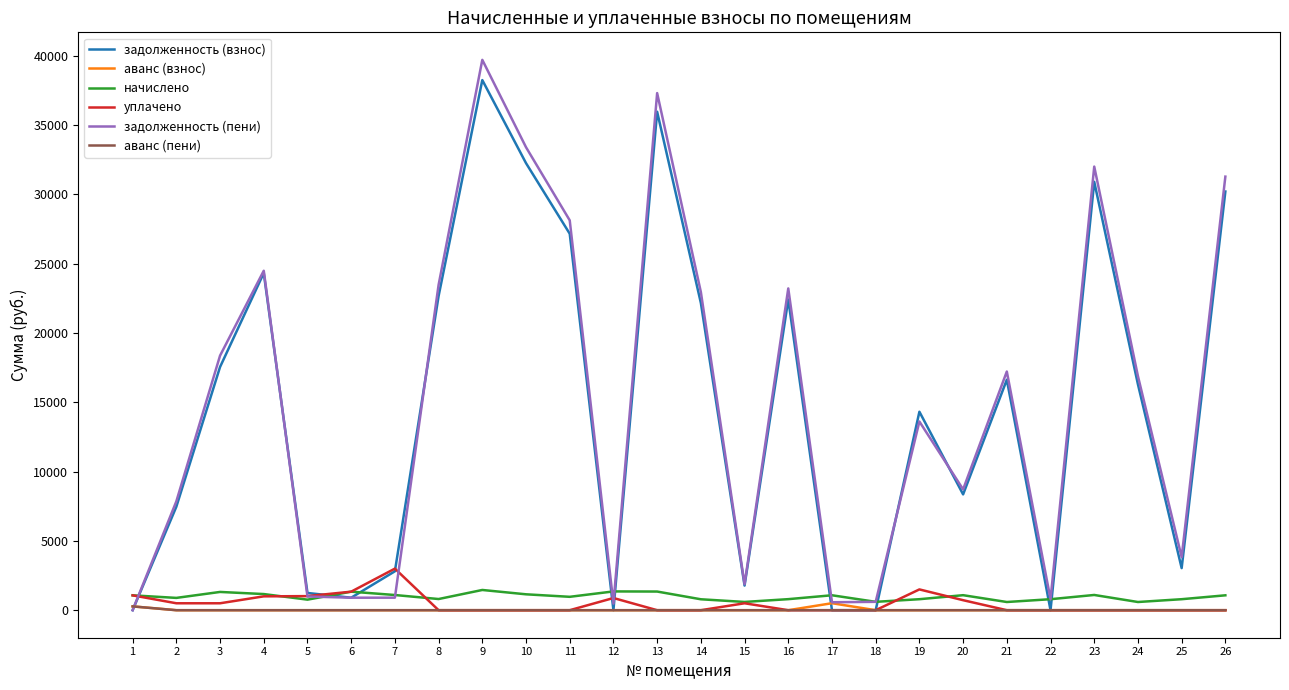

What is the total value across all series at 7?

7808.0